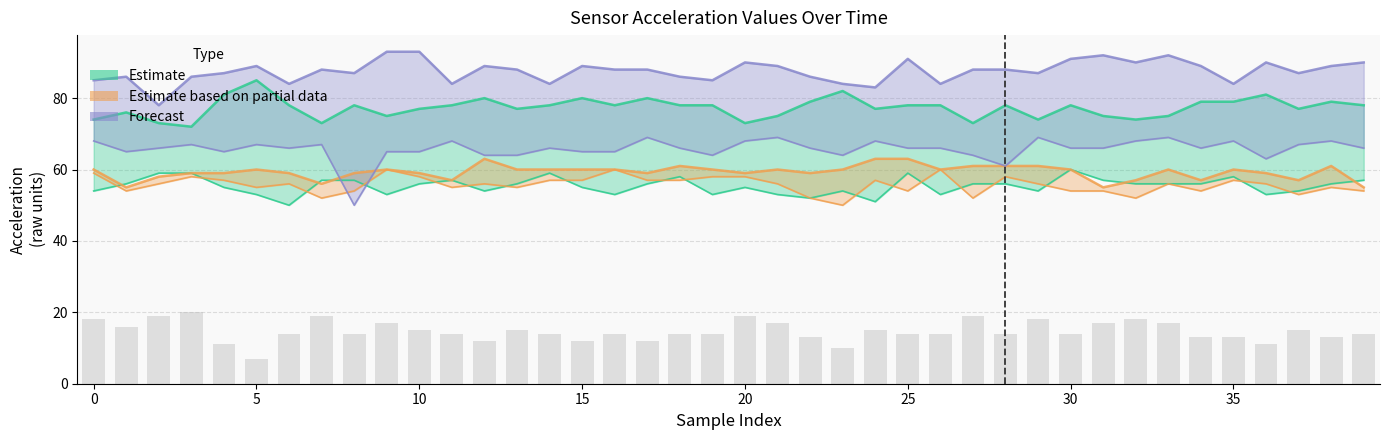

Reading left to right, extract all data points from this chart.

Estimate: 74	76	73	72	81	85	78	73	78	75	77	78	80	77	78	80	78	80	78	78	73	75	79	82	77	78	78	73	78	74	78	75	74	75	79	79	81	77	79	78
Estimate based on partial data: 60	55	58	59	59	60	59	56	59	60	59	57	63	60	60	60	60	59	61	60	59	60	59	60	63	63	60	61	61	61	60	55	57	60	57	60	59	57	61	55
Forecast: 85	86	78	86	87	89	84	88	87	93	93	84	89	88	84	89	88	88	86	85	90	89	86	84	83	91	84	88	88	87	91	92	90	92	89	84	90	87	89	90